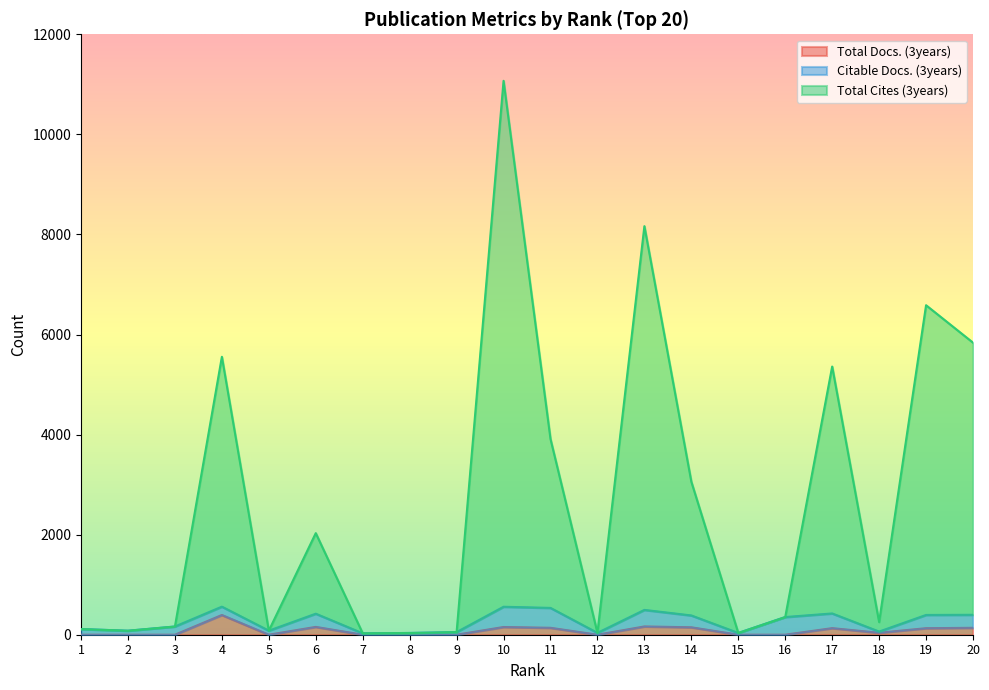

What is the spread (max minus min) of values at 2?

80